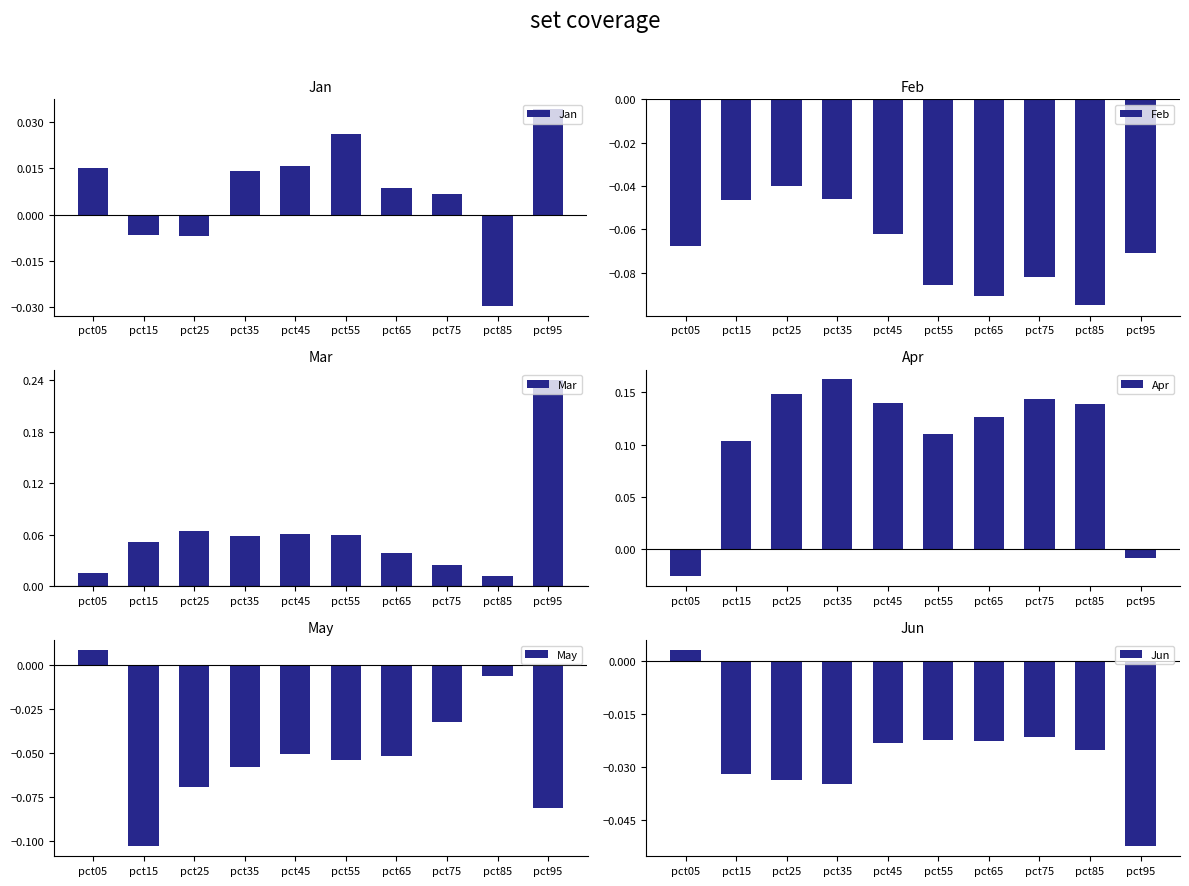

At which label does Feb reach its peak?

pct25